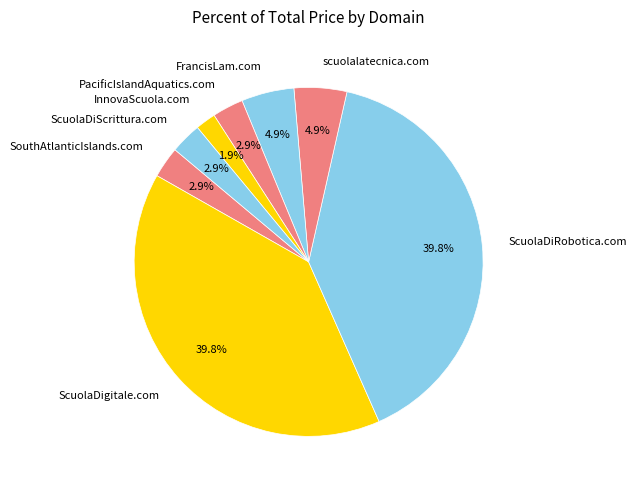

Does InnovaScuola.com account for over 50% of the chart?

No